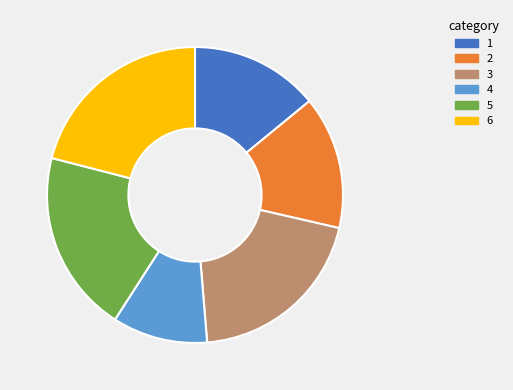

Approximately how many times larger is the value at 1 compared to 4?

1.4